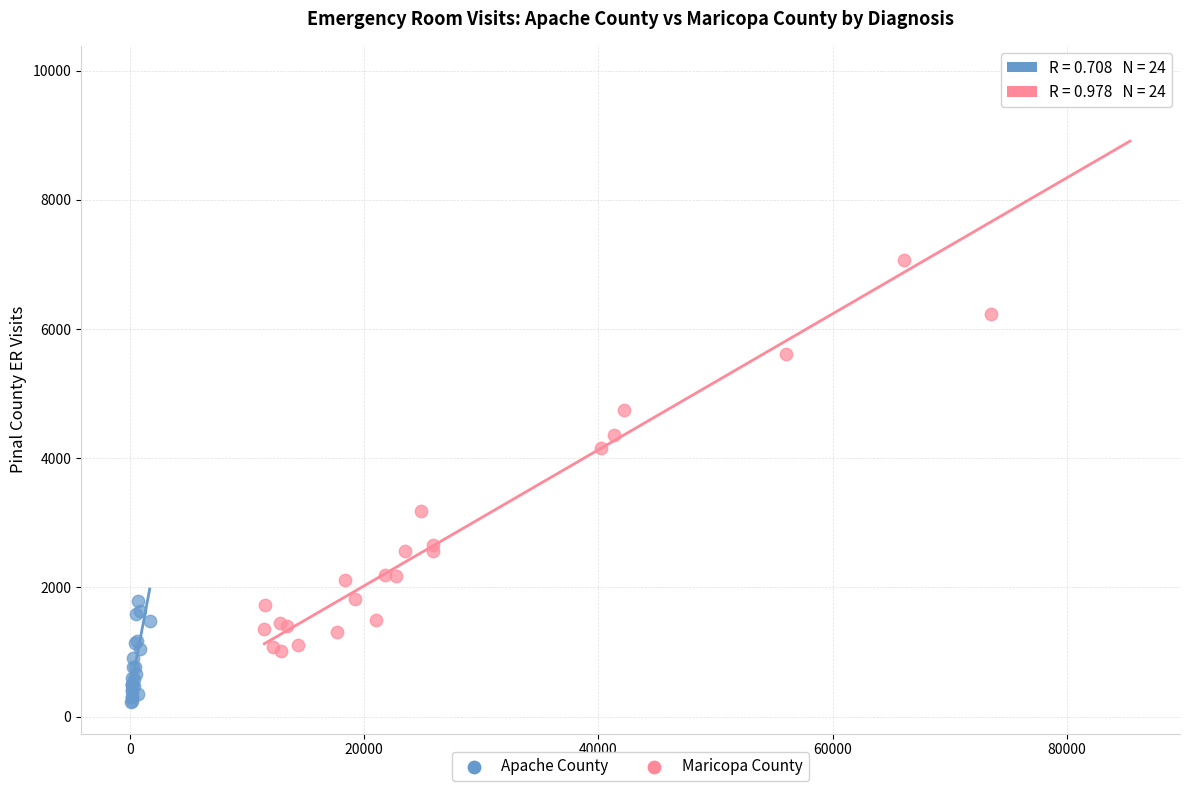

Which series has the largest Y range (max minus min)?

Maricopa County